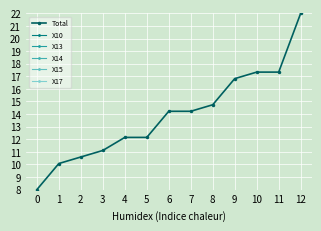

Where is the first local minimum for X14?

3